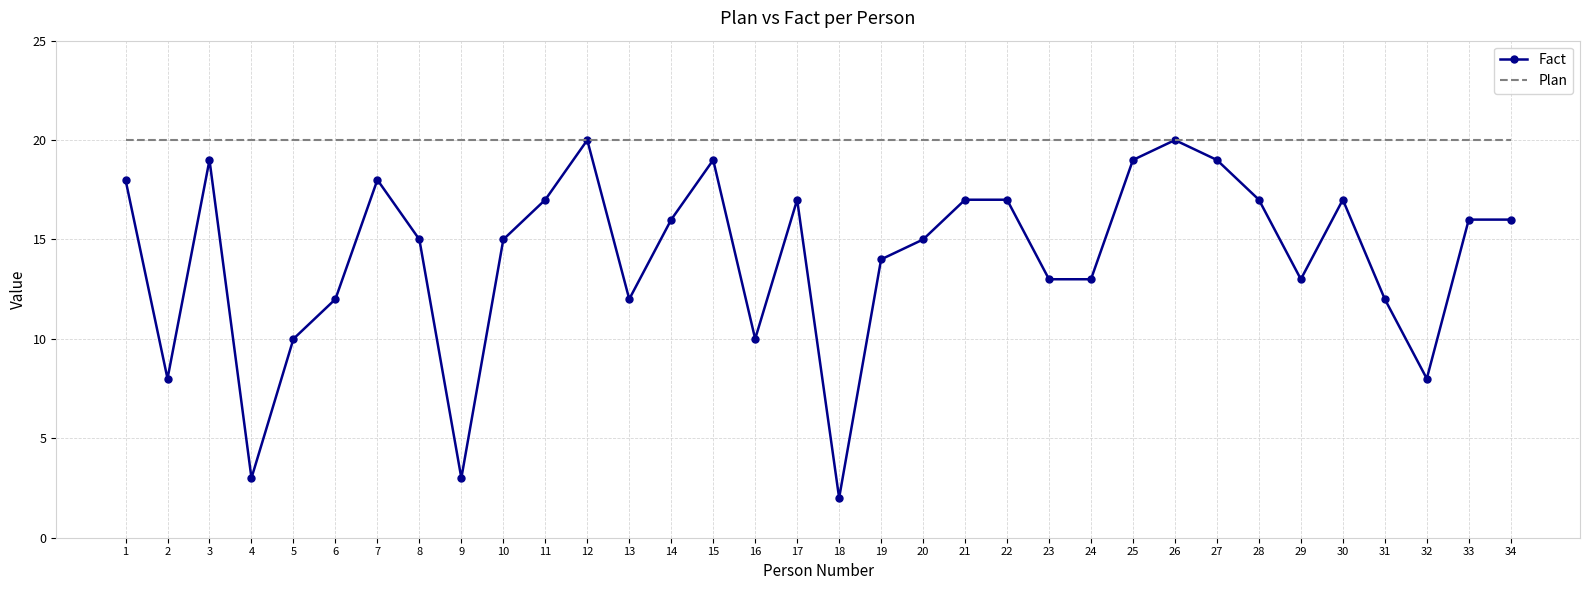

How many series are shown in this chart?

2